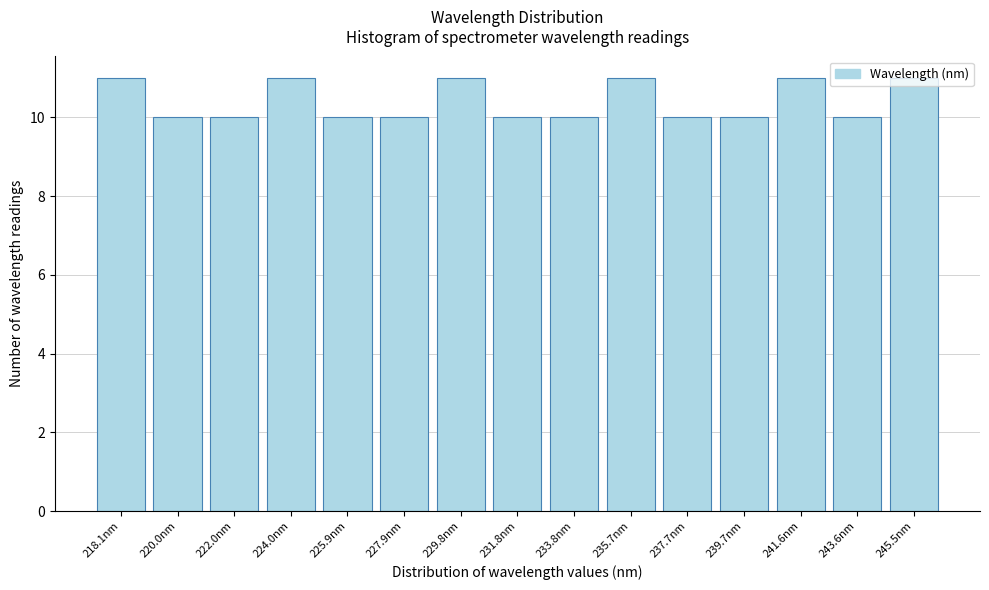

What position from the right is 222.0nm?

13